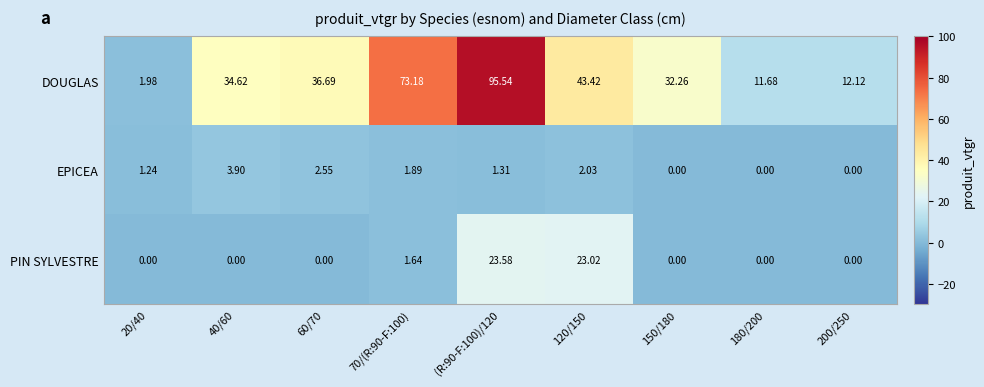

Is the value of EPICEA at 40/60 greater than the value of PIN SYLVESTRE at (R:90-F:100)/120?

No